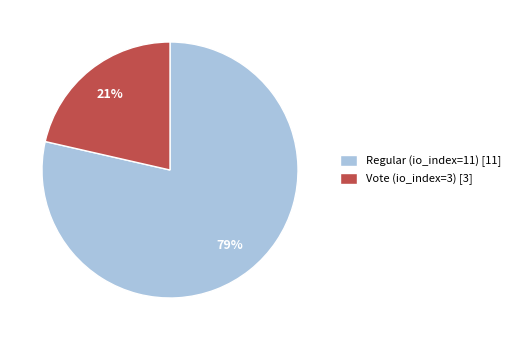

To the nearest percent, what is the average slice percentage?

50%